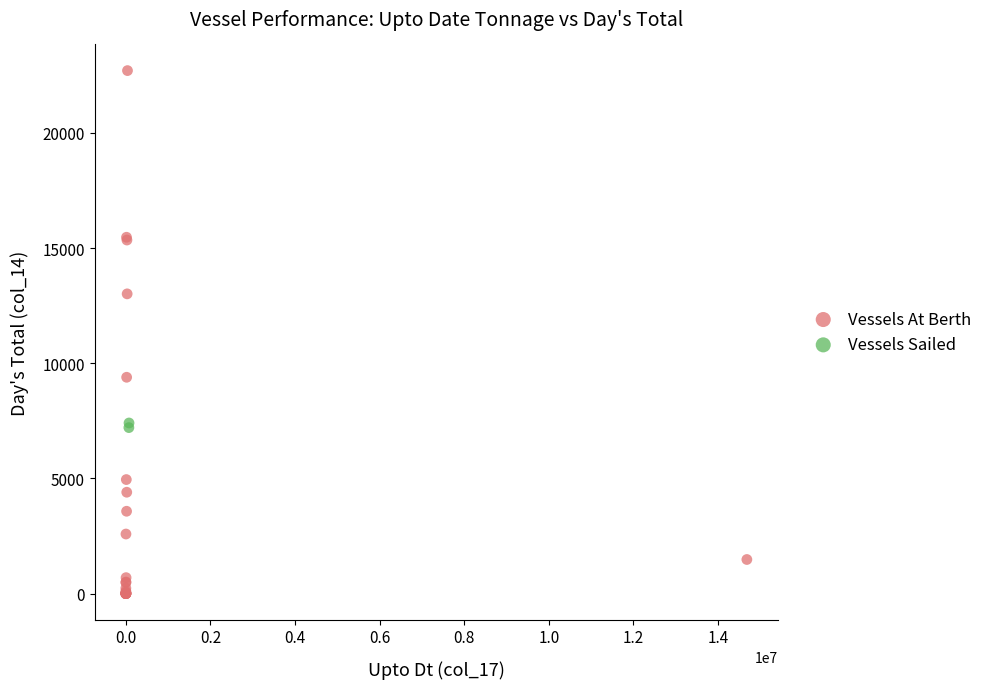

What are all the series names shown in the legend?

Vessels At Berth, Vessels Sailed